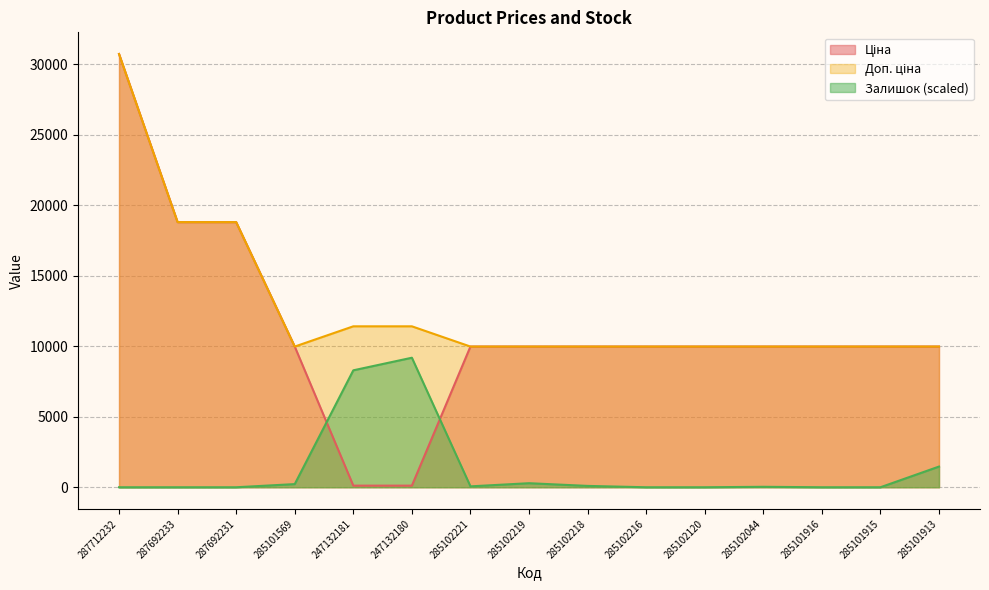

At which category is the sum across all series the highest?

287712232